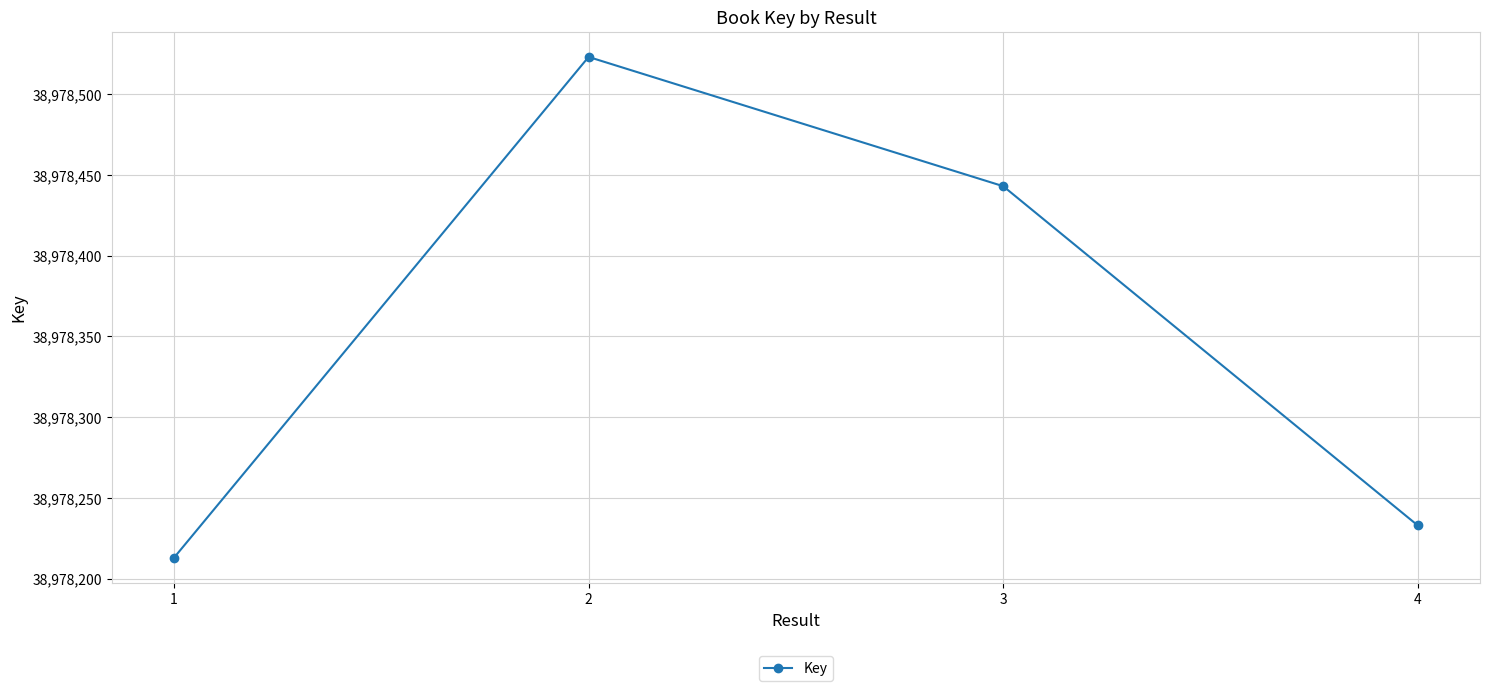

What is the sum of all values?

155913412